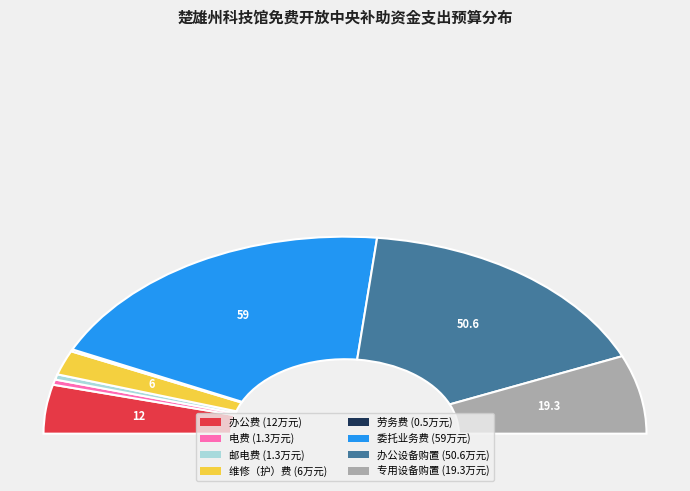

Rank the categories by value from lowest to highest.

劳务费, 电费, 邮电费, 维修（护）费, 办公费, 专用设备购置, 办公设备购置, 委托业务费